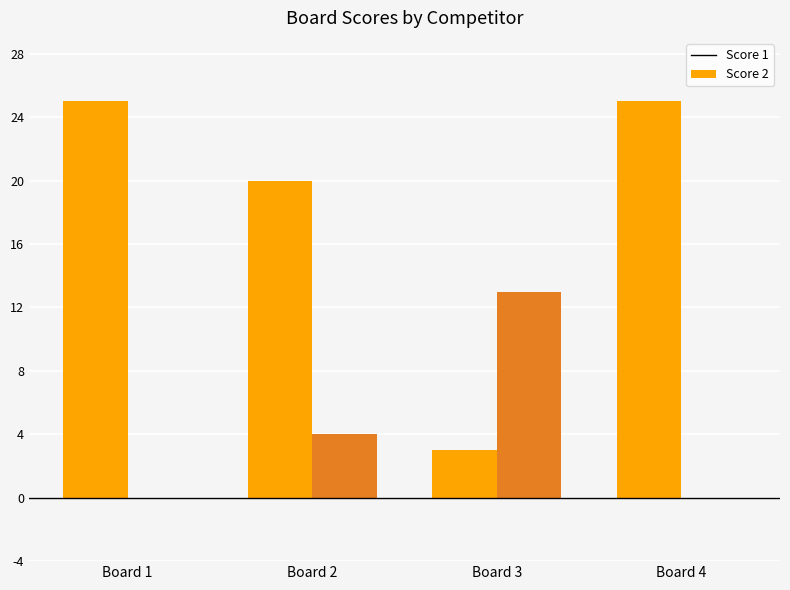

Where is Score 1 nearest to the value 14?

2